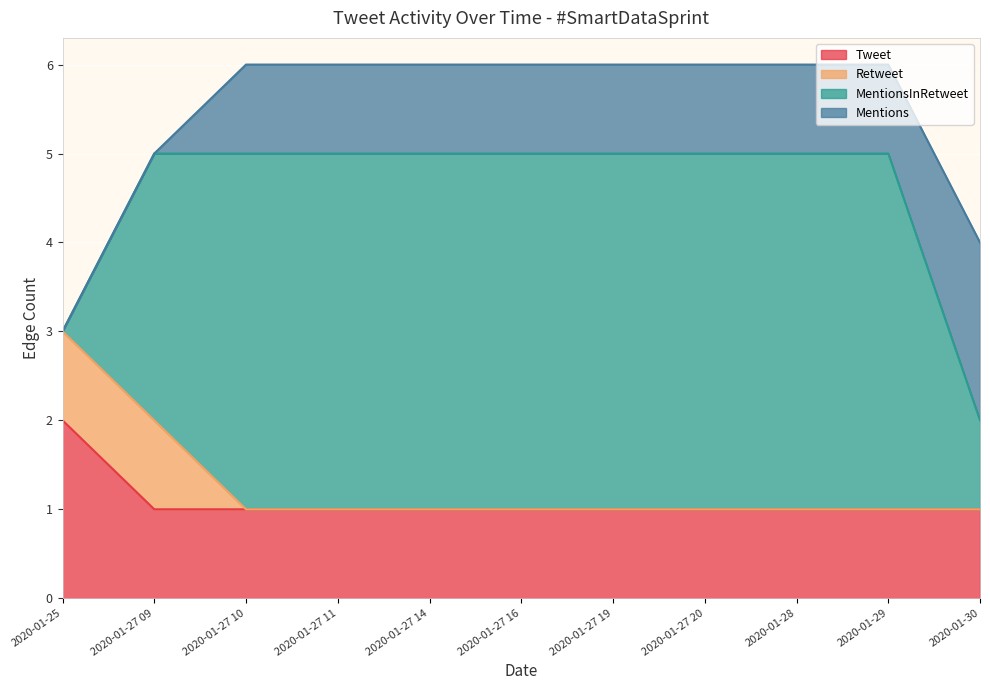

Is the value of MentionsInRetweet at 2020-01-27 16 greater than the value of Tweet at 2020-01-27 11?

Yes